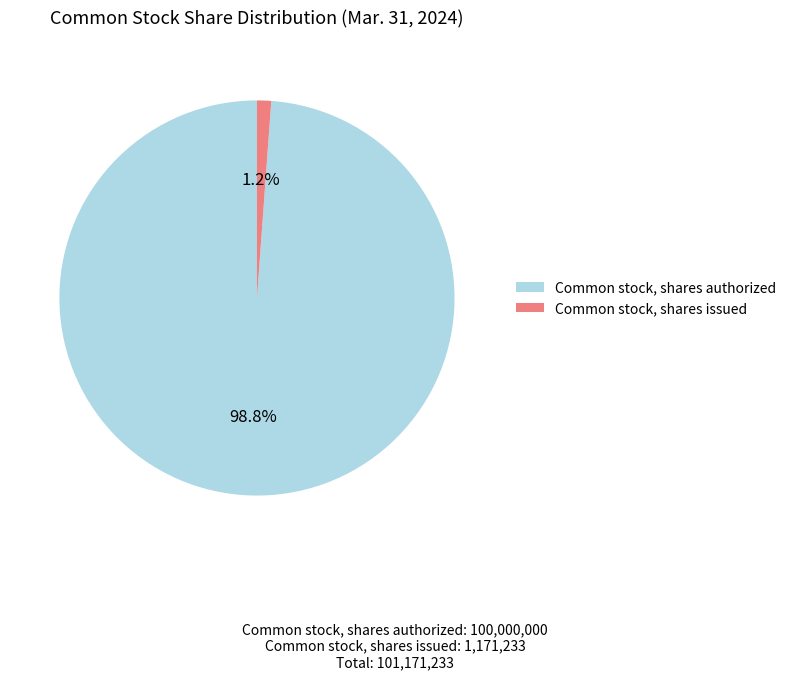

What portion of the pie excludes Common stock, shares issued?

98.8%